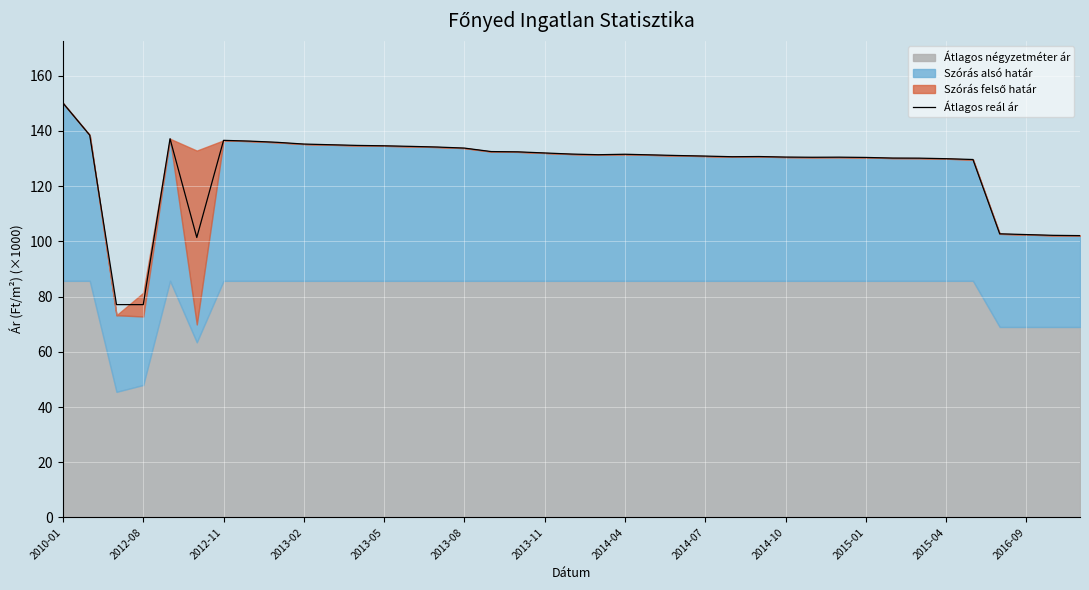

What is the highest value of the Átlagos reál ár series?

150.1